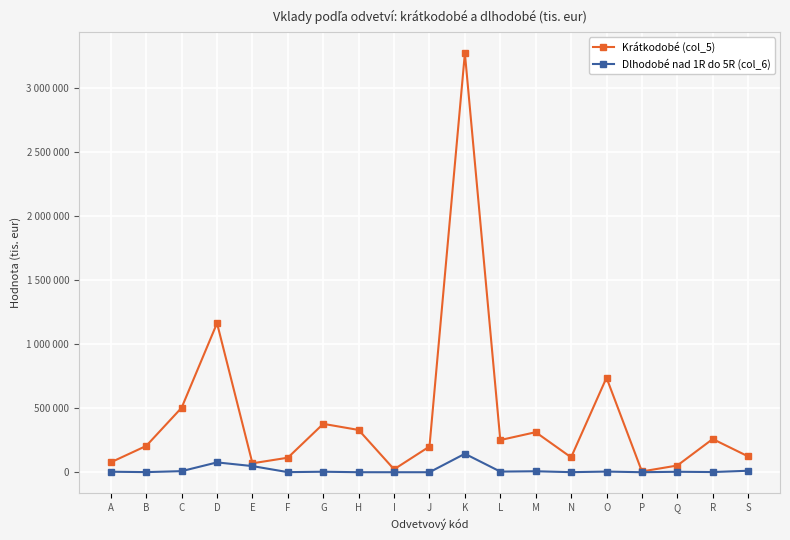

True or false: Dlhodobé nad 1R do 5R (col_6) and Krátkodobé (col_5) cross at least once.

False